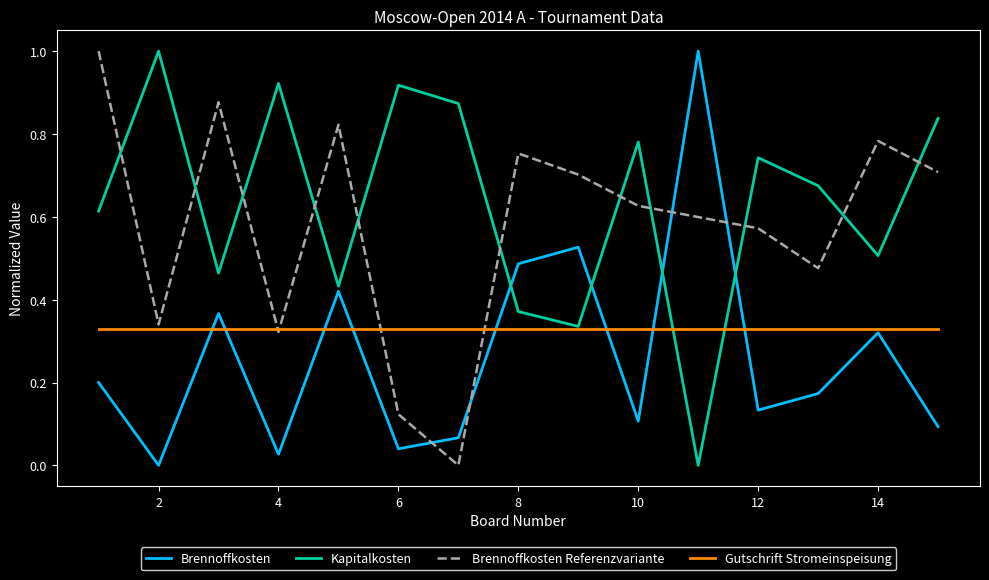

Which series has the largest total across all categories?

Kapitalkosten